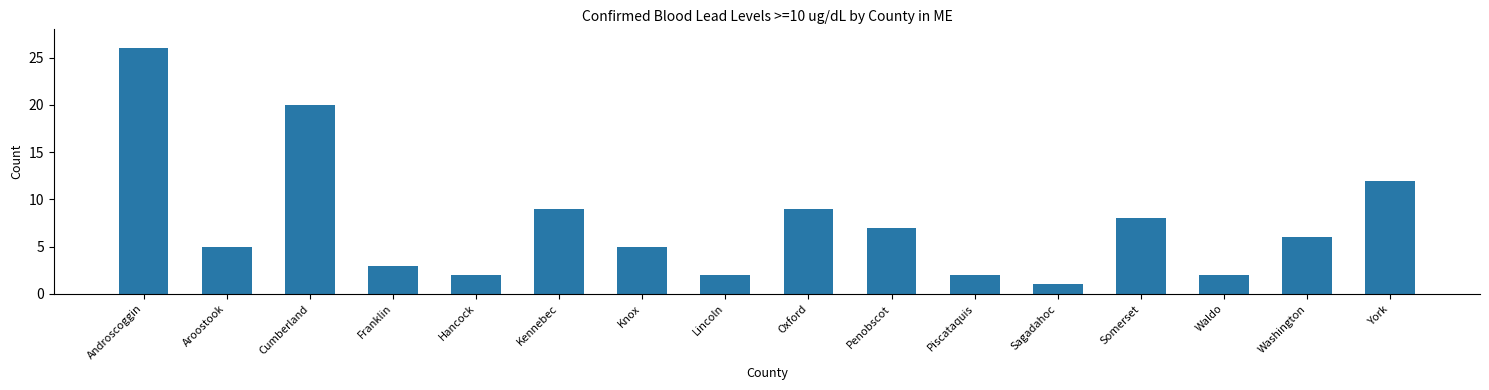

What is the difference between the maximum and second lowest values?

24